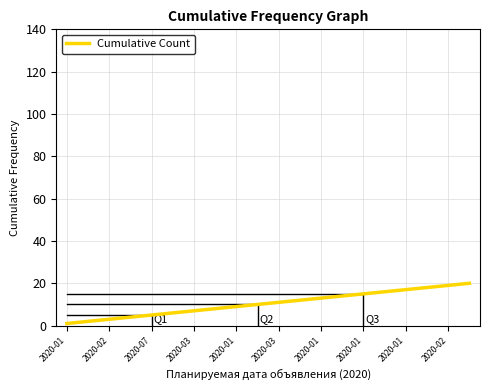

How many lines are shown in the chart?

1